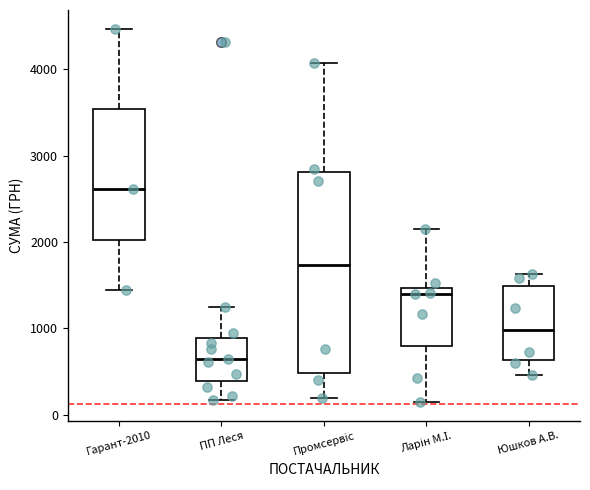

Reading left to right, read every box against the y-axis: the position of its median line, the range the box covers, and the ends of its whiskers. The values are not printed on the chart, so give them approximately, as read against the axis.

Гарант-2010: median 2600, box 2000 to 3500, whiskers 1400 to 4500
ПП Леся: median 600, box 400 to 900, whiskers 200 to 1200
Промсервіс: median 1700, box 500 to 2800, whiskers 200 to 4100
Ларін М.І.: median 1400, box 800 to 1500, whiskers 100 to 2200
Юшков А.В.: median 1000, box 600 to 1500, whiskers 500 to 1600